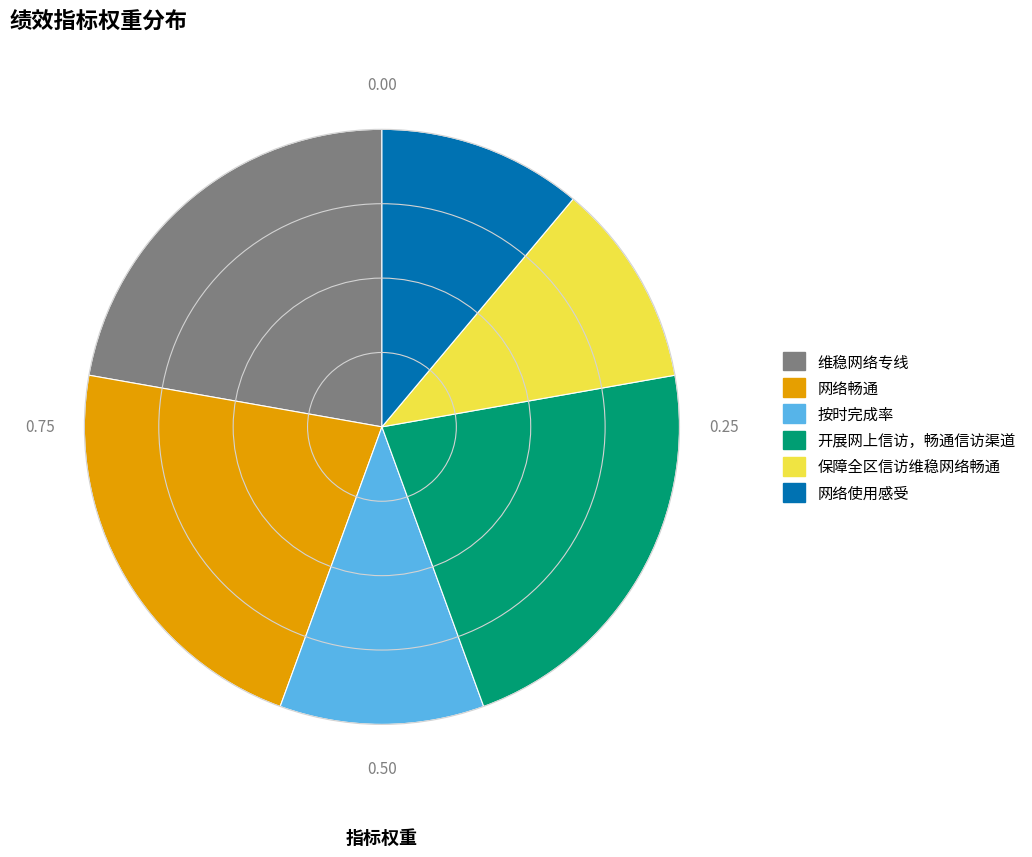

Do 保障全区信访维稳网络畅通 and 按时完成率 together represent more than half of the pie?

No